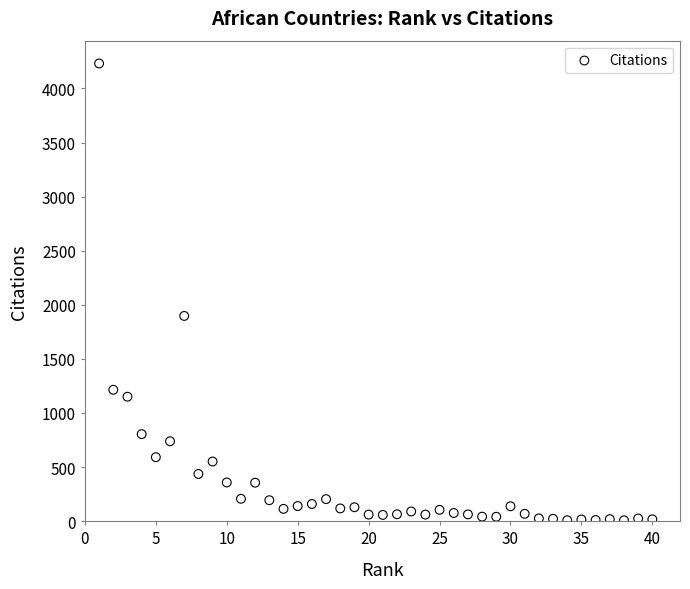

What Y value in the scatter plot is closest to 2119?

1897